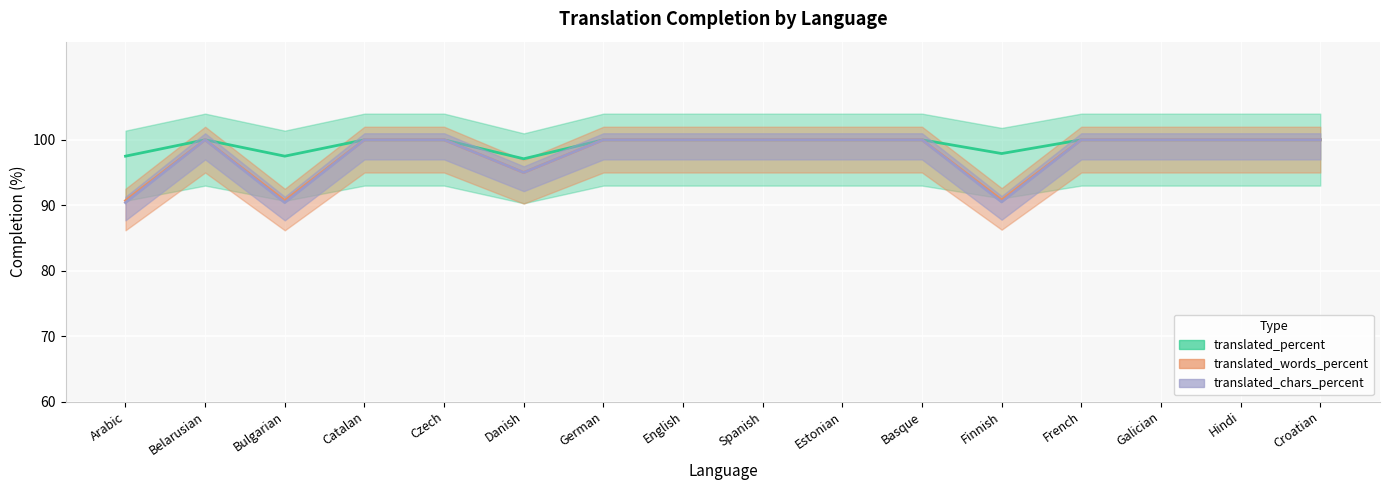

True or false: translated_percent and translated_words_percent cross at least once.

False